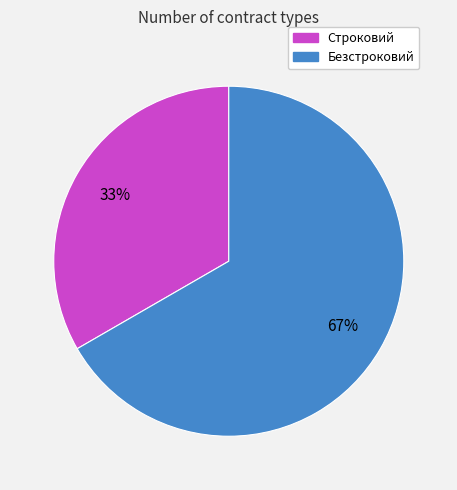

Count the number of slices in the pie.

2